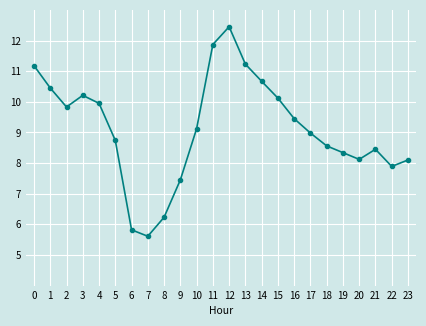

What is the average value?

9.1